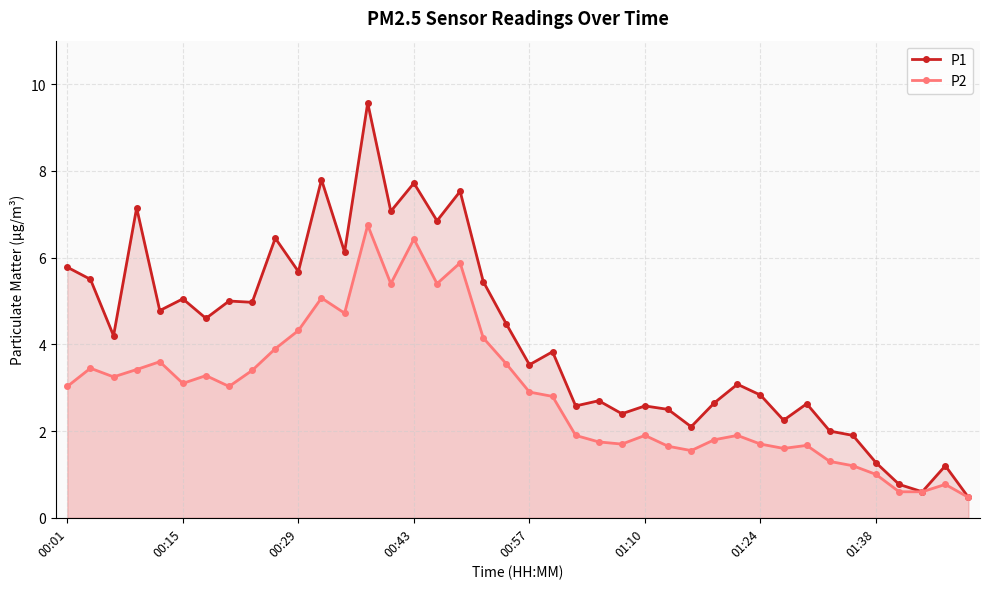

How many data points in P1 are above 4?

20